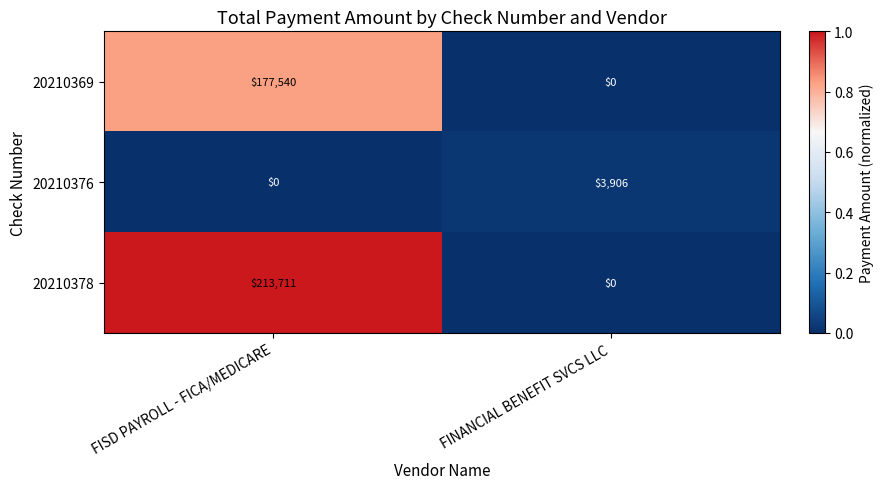

What is the sum of the 20210369 values at FINANCIAL BENEFIT SVCS LLC and FISD PAYROLL - FICA/MEDICARE?

177540